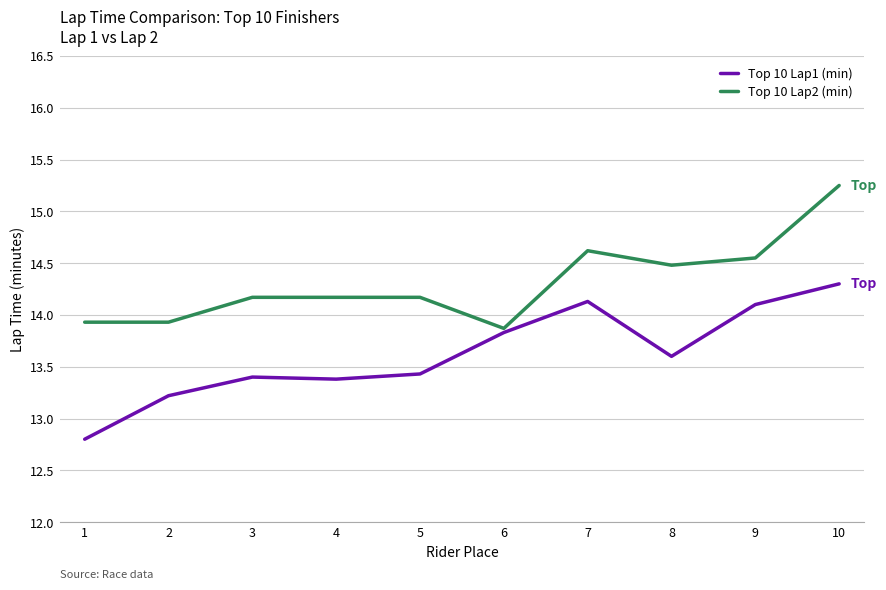

What is the difference between the Top 10 Lap1 (min) values at 6 and 7?

0.3